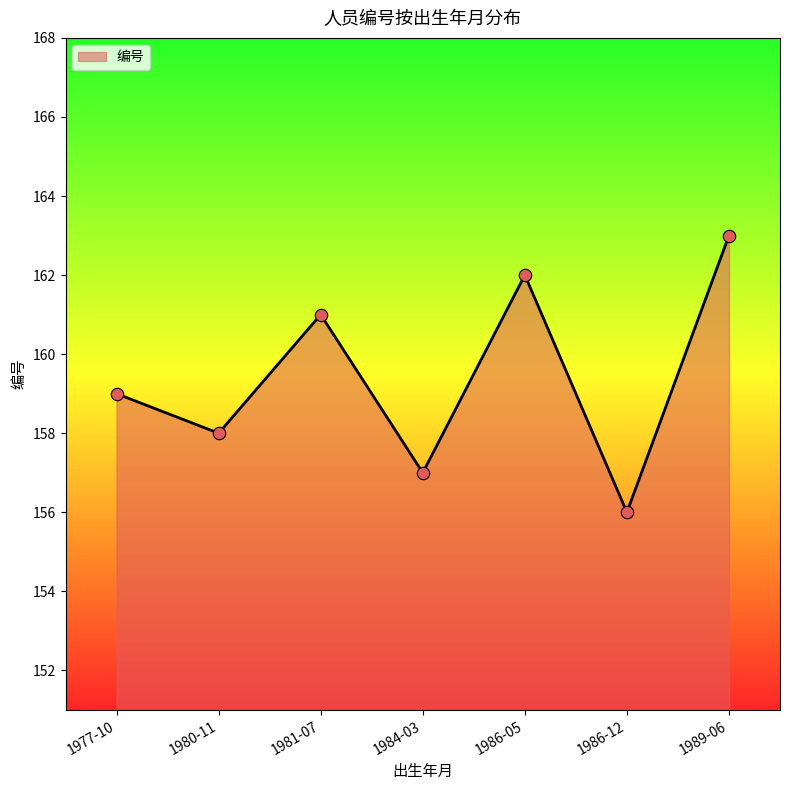

Approximately how many times larger is the value at 1980-11 compared to 1977-10?

1.0